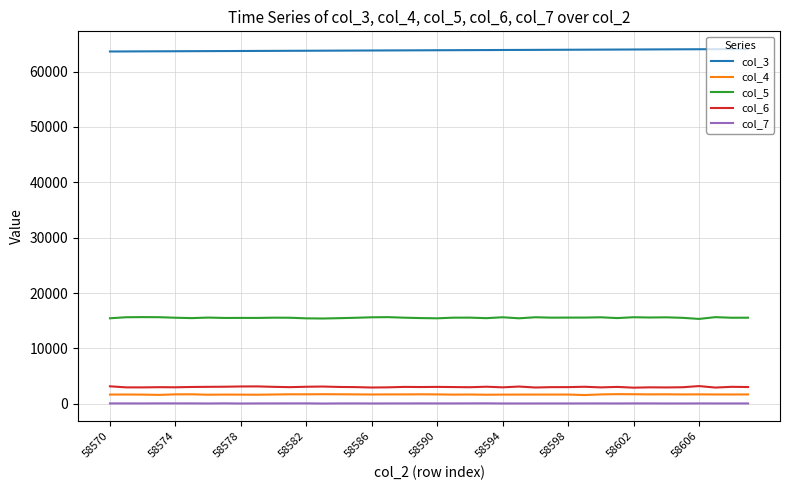

True or false: col_5 and col_4 intersect in this chart.

False